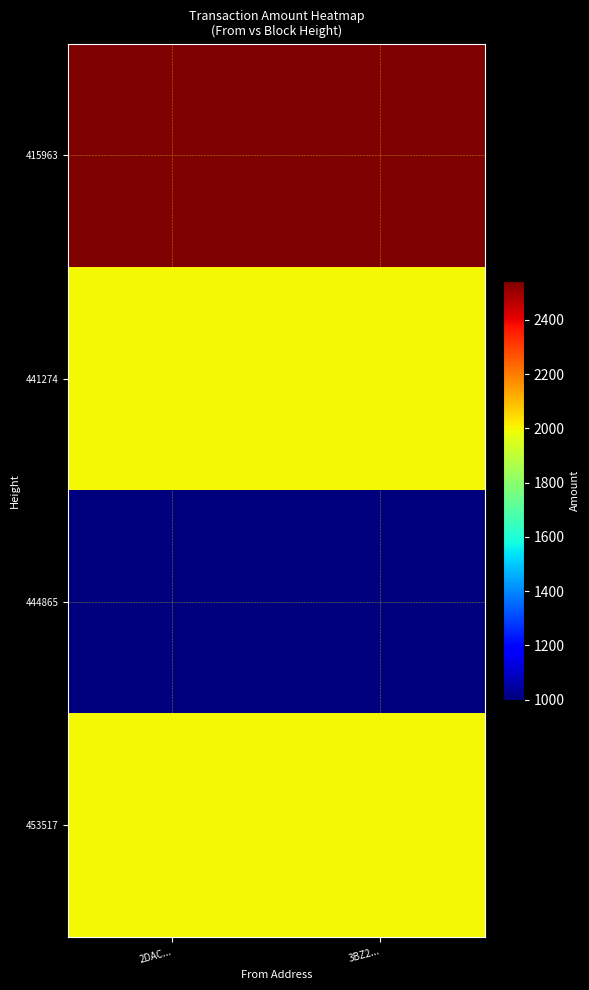

How many distinct data groups are displayed?

4